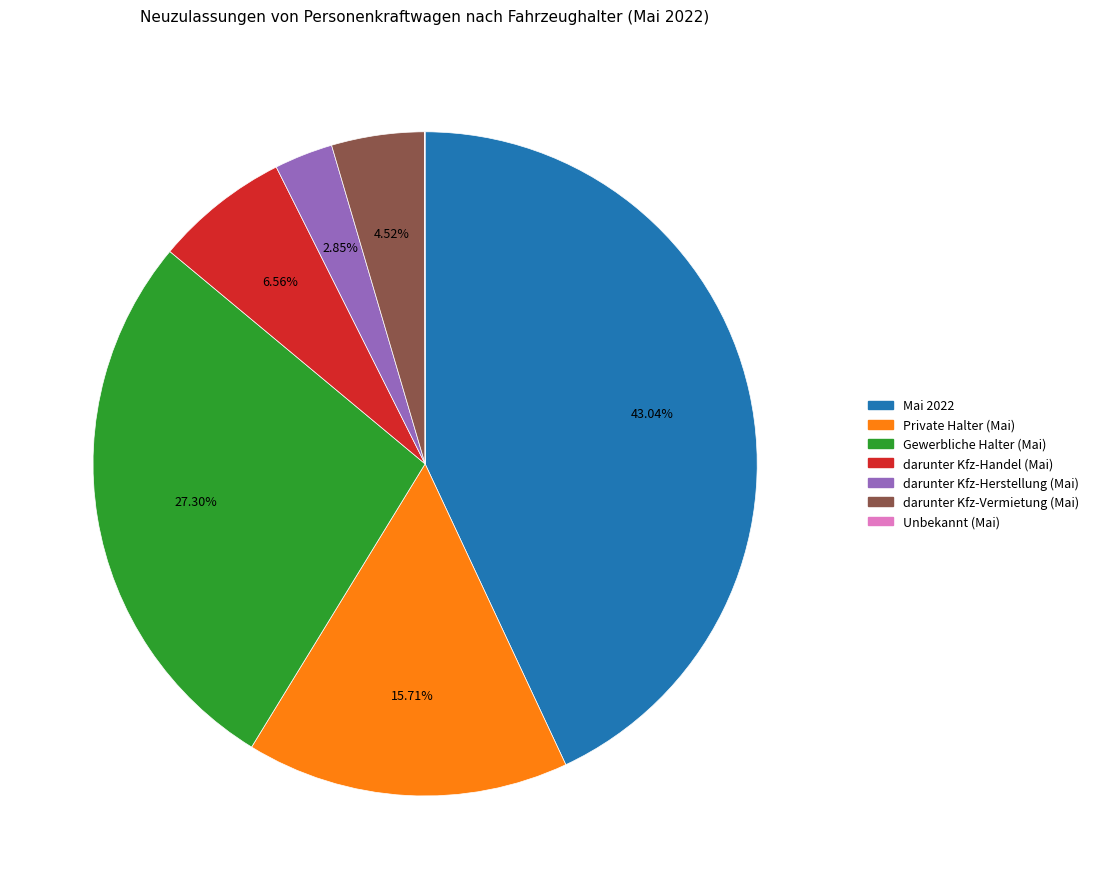

Do Mai 2022 and darunter Kfz-Handel (Mai) together represent more than half of the pie?

No